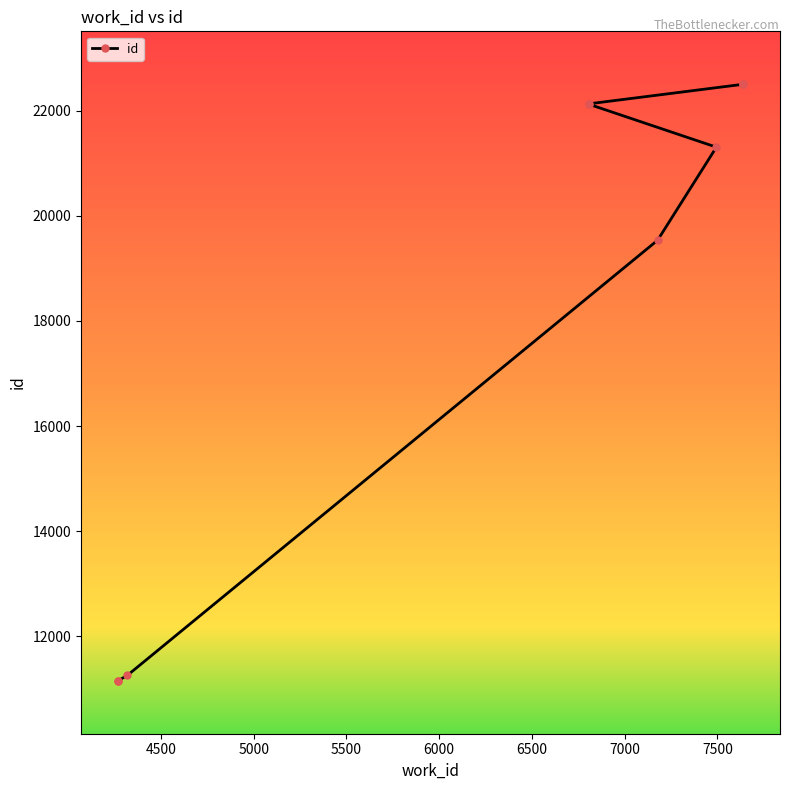

How many data points are less than 22122?

5